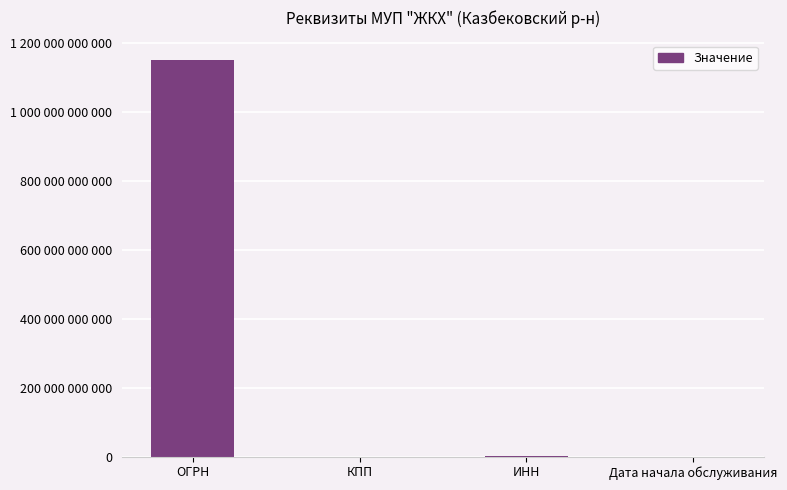

Which has a higher value, КПП or ИНН?

ИНН